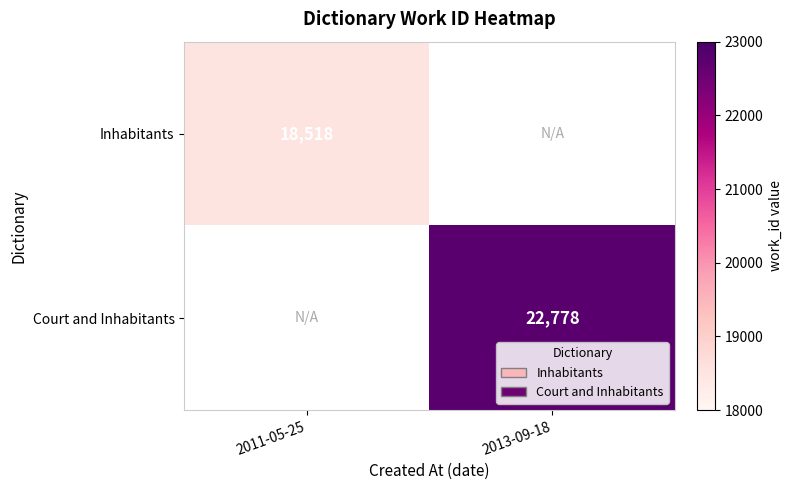

Which has a higher value, 2011-05-25 or 2013-09-18?

2013-09-18